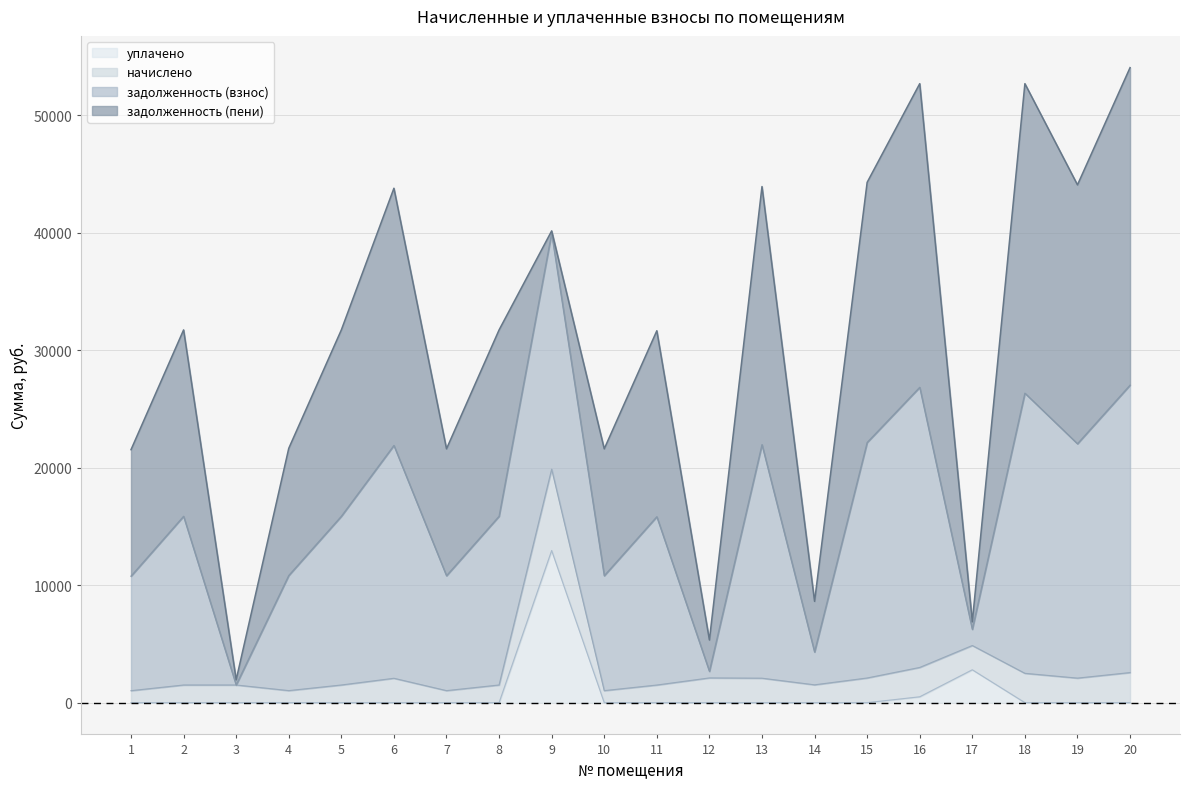

List the labels in order of уплачено value, largest first.

9, 17, 16, 1, 2, 3, 4, 5, 6, 7, 8, 10, 11, 12, 13, 14, 15, 18, 19, 20